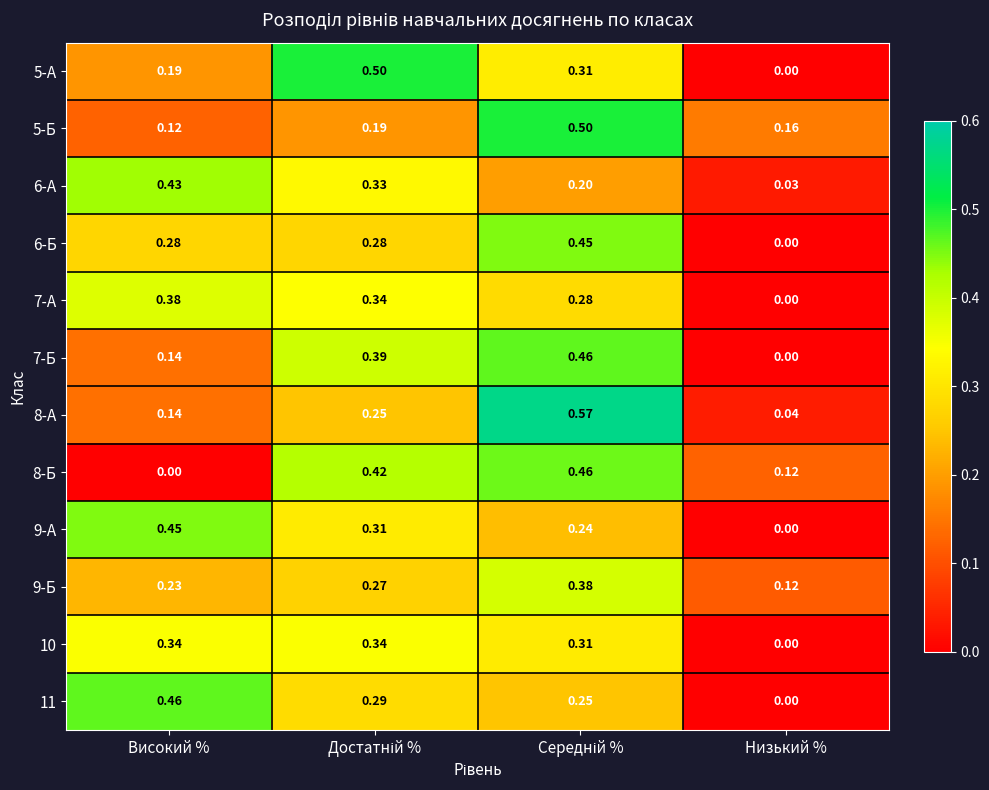

Where is 7-А nearest to the value 0?

Низький %